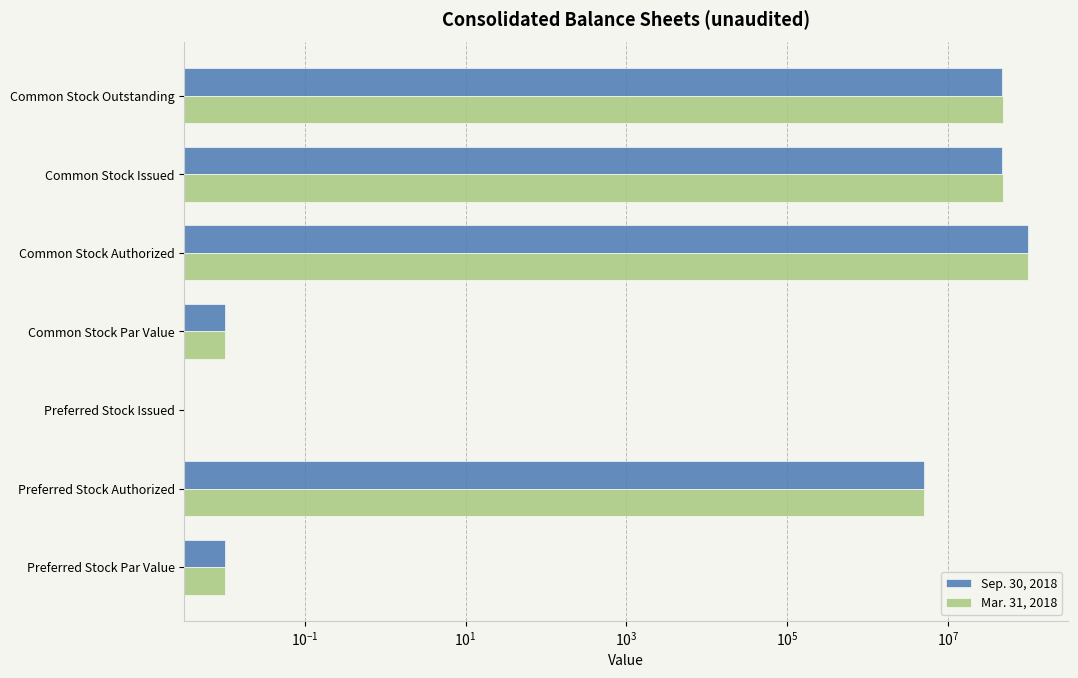

True or false: Sep. 30, 2018 has a value of 47189378.0 at Common Stock Outstanding.

True